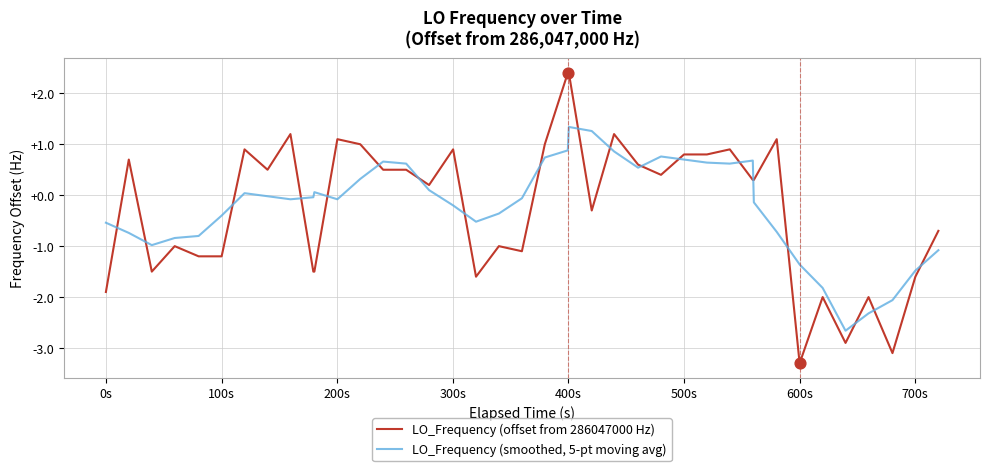

What is the lowest value of the LO_Frequency (offset from 286047000 Hz) series?

-3.3